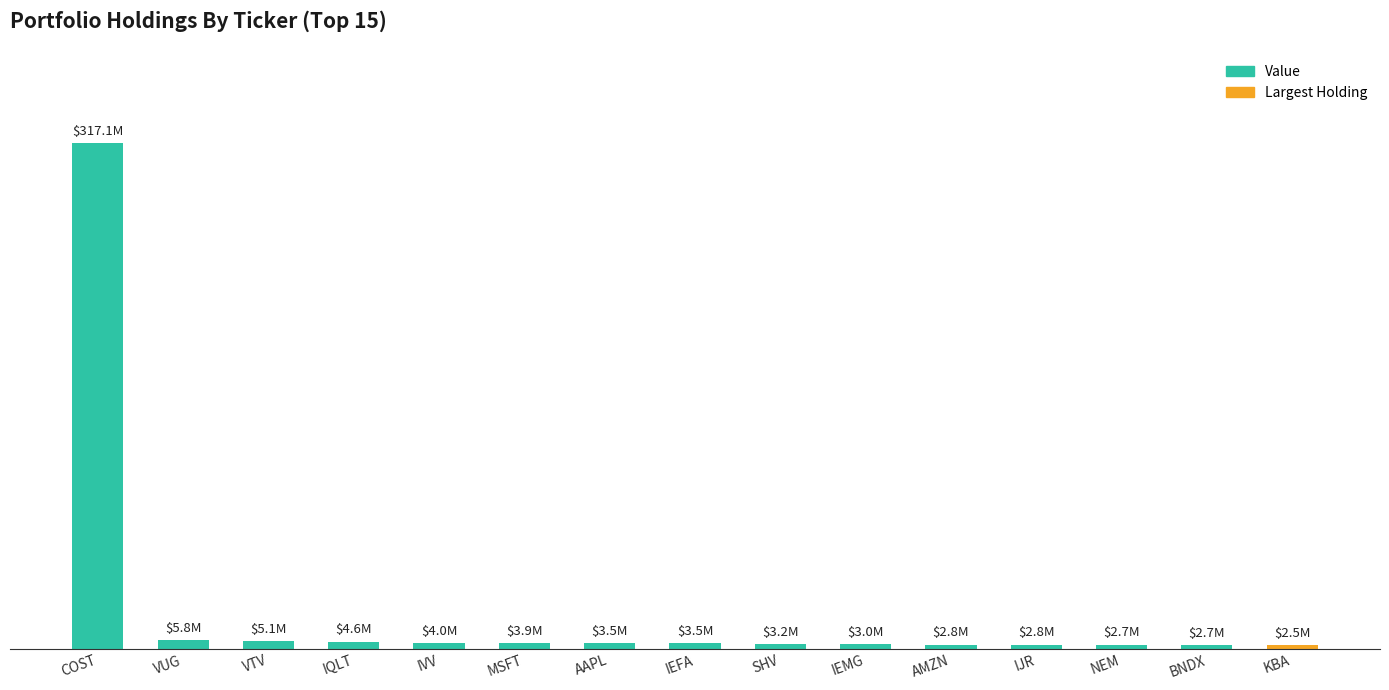

Where does the data first go above 3508000?

COST